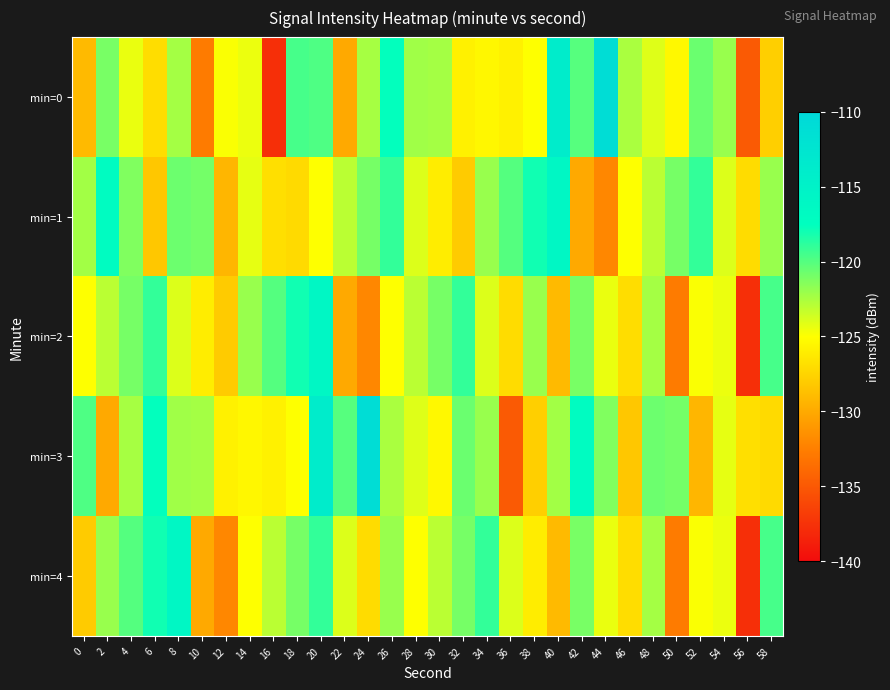

What is the total value across all series at 12?

-639.9